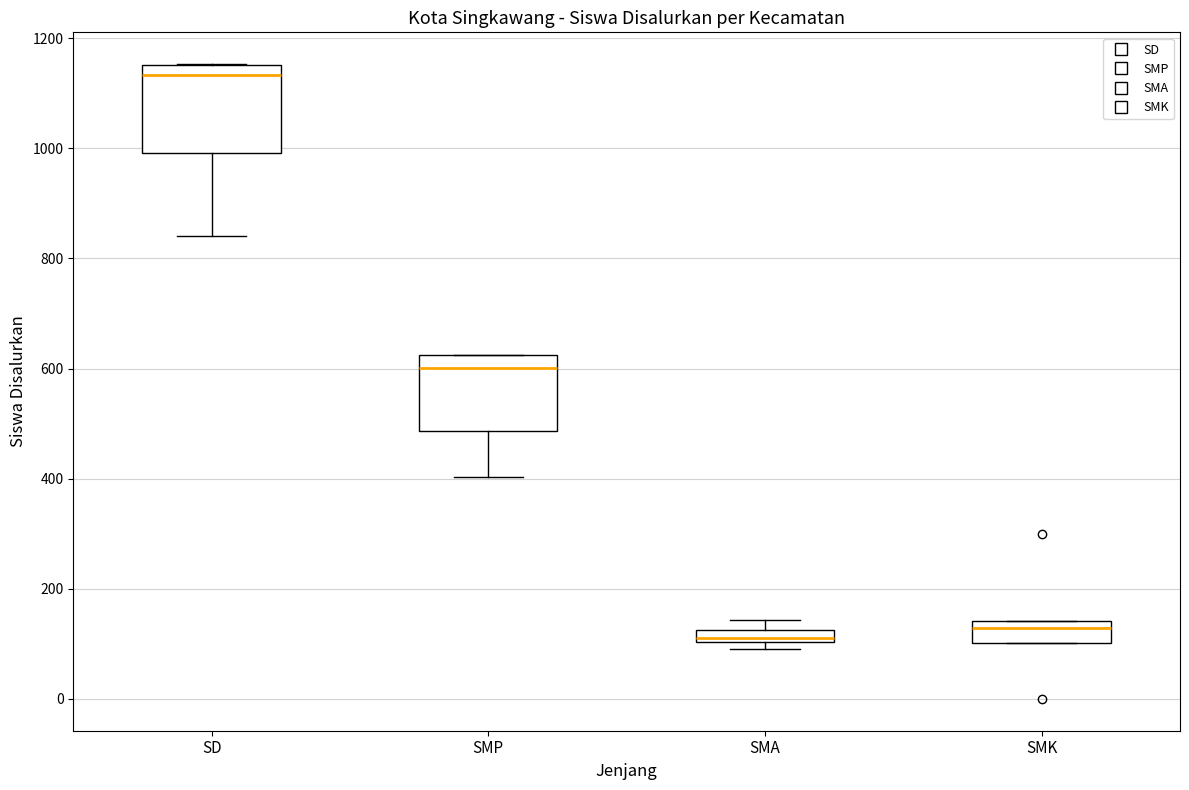

Where is the upper edge of the box for SMK on the y-axis? The values are not printed on the chart, so give them approximately, as read against the axis.

140